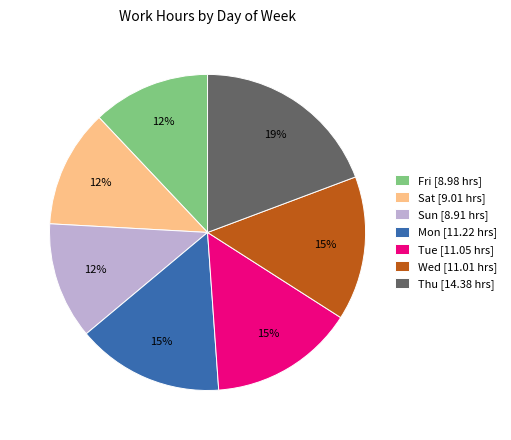

True or false: Sat accounts for 4% of the total.

False